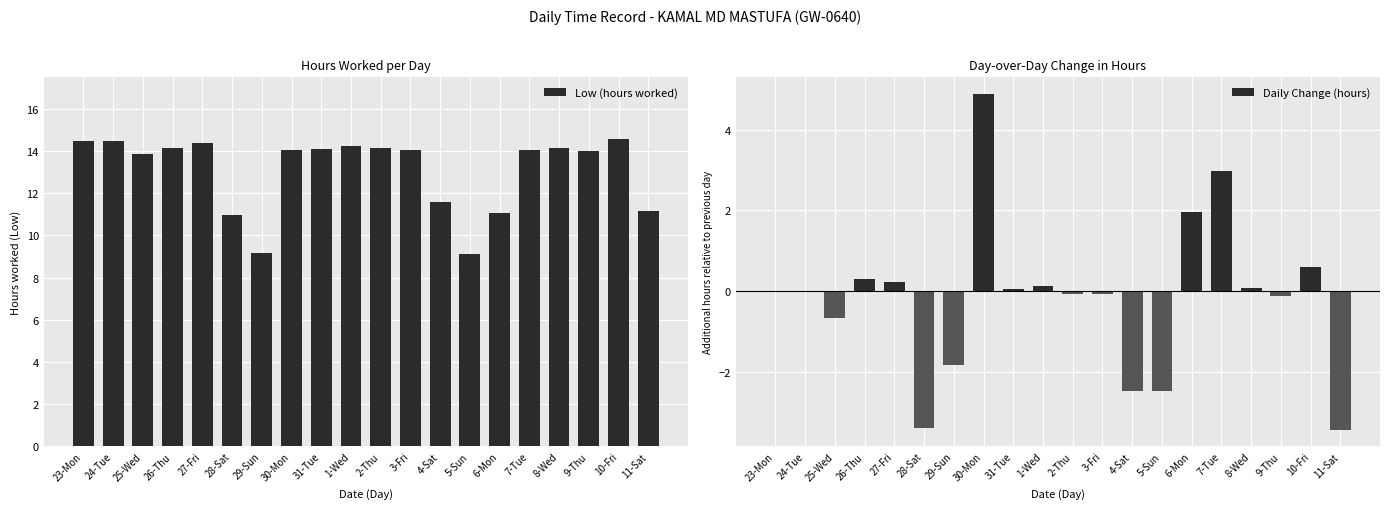

At which category is the sum across all series the highest?

30-Mon